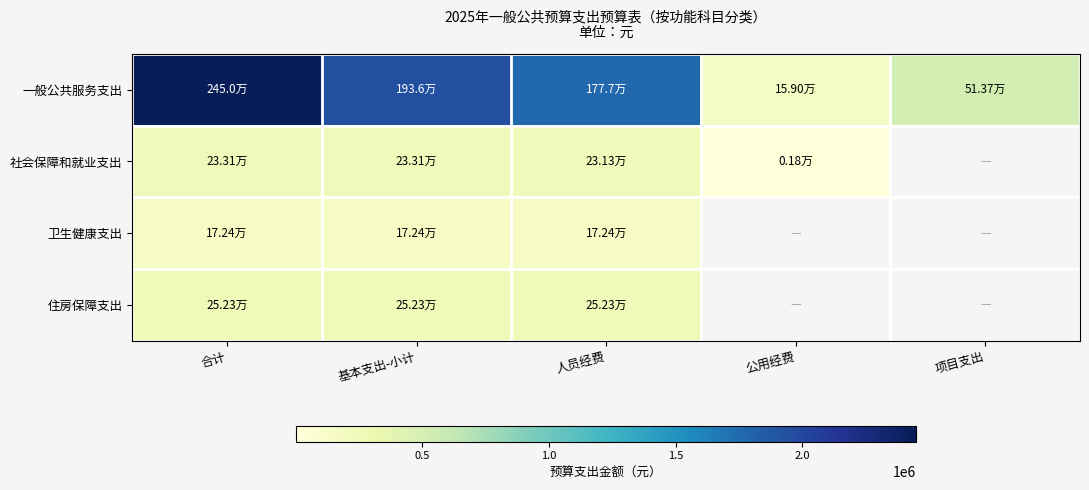

Read the 社会保障和就业支出 value at 人员经费.

231340.8